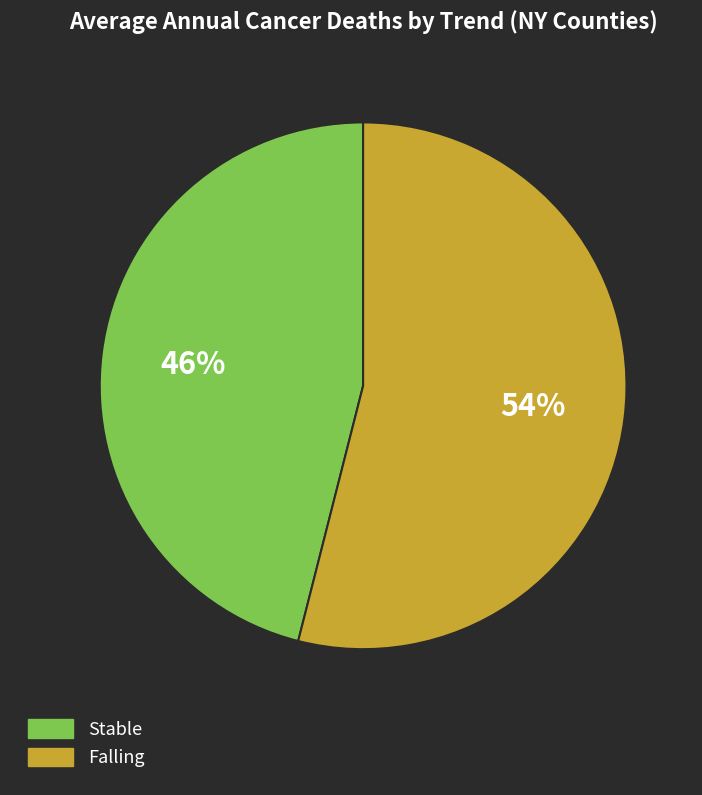

To the nearest percent, what is the average slice percentage?

50%